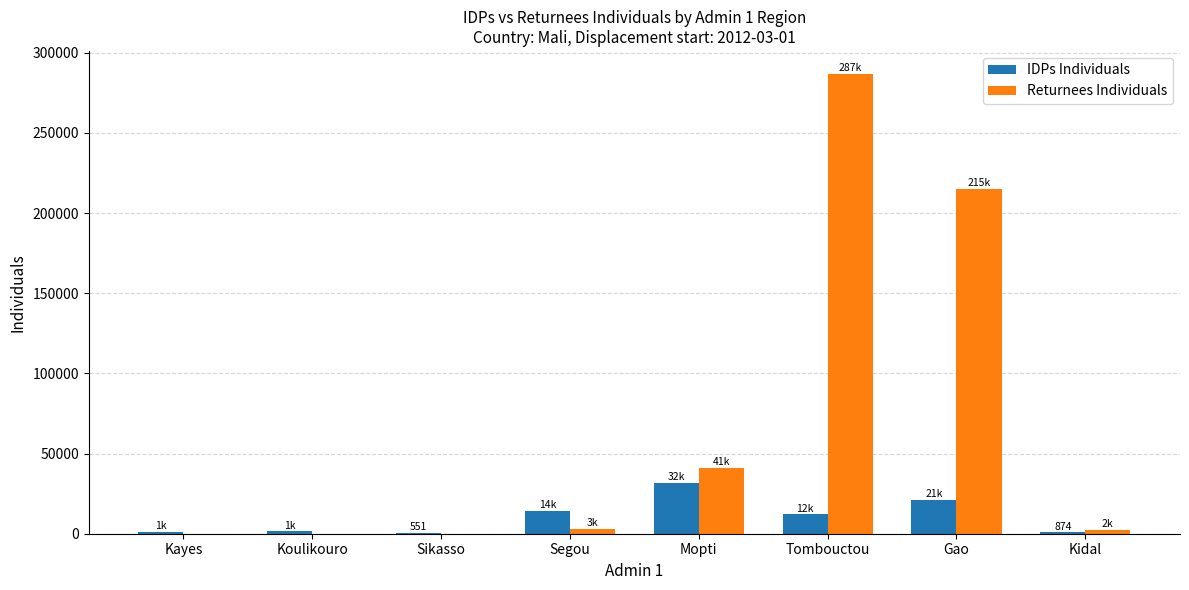

Which series changed the most between Mopti and Gao?

Returnees Individuals